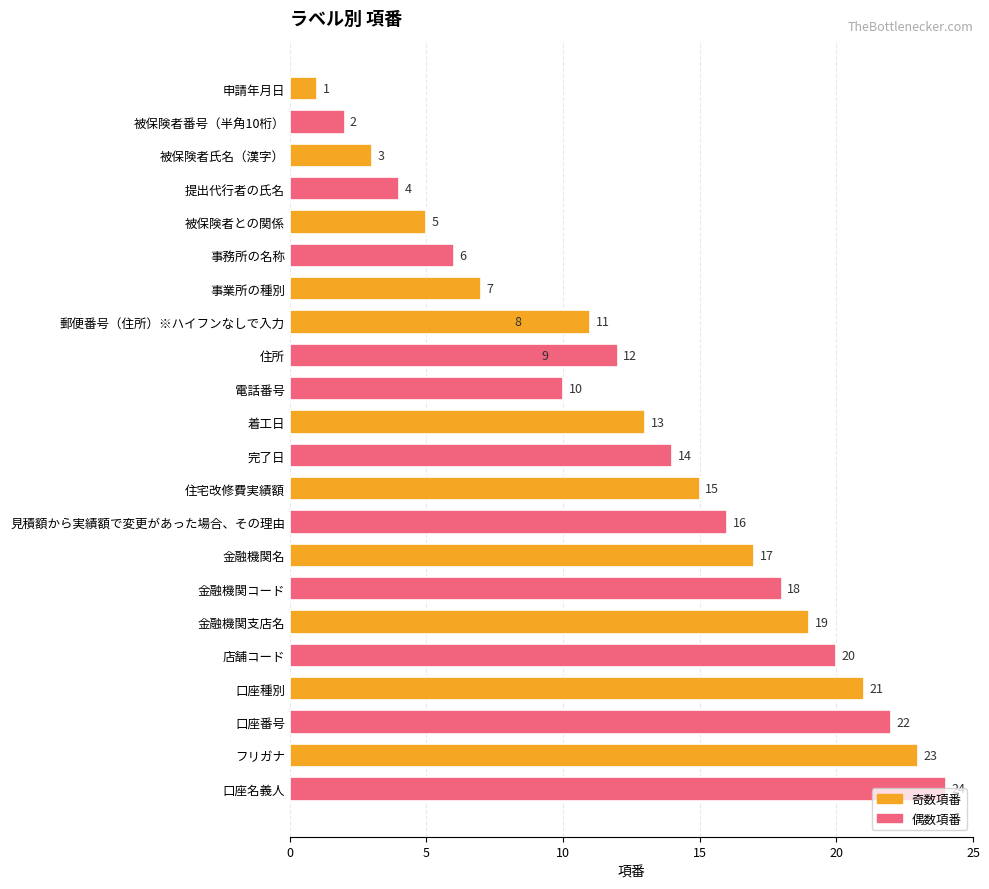

Does the chart contain stacked bars?

No